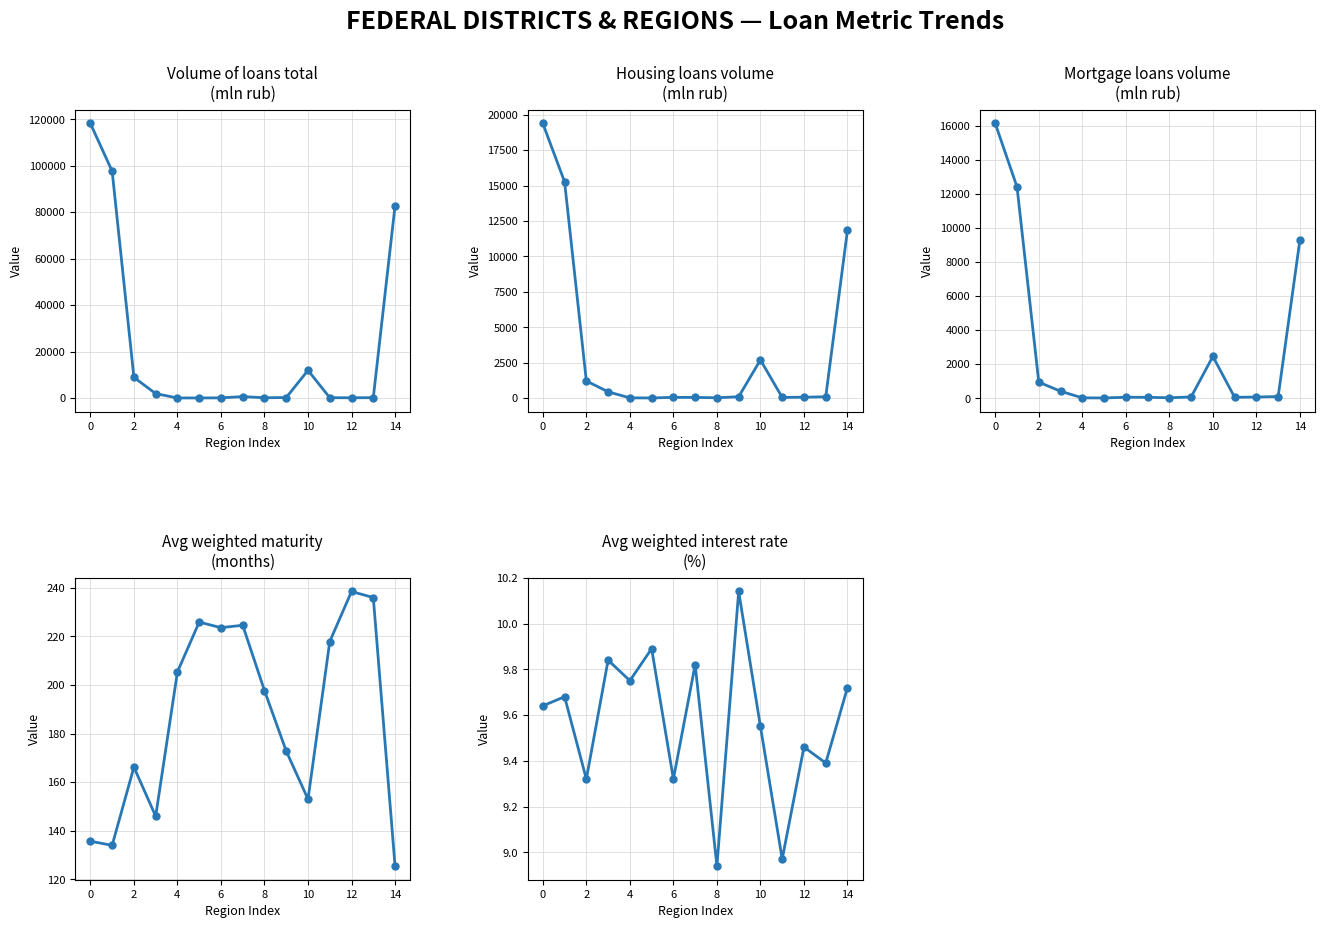

True or false: Avg weighted maturity (months) and Volume of loans total (mln rub) intersect in this chart.

True